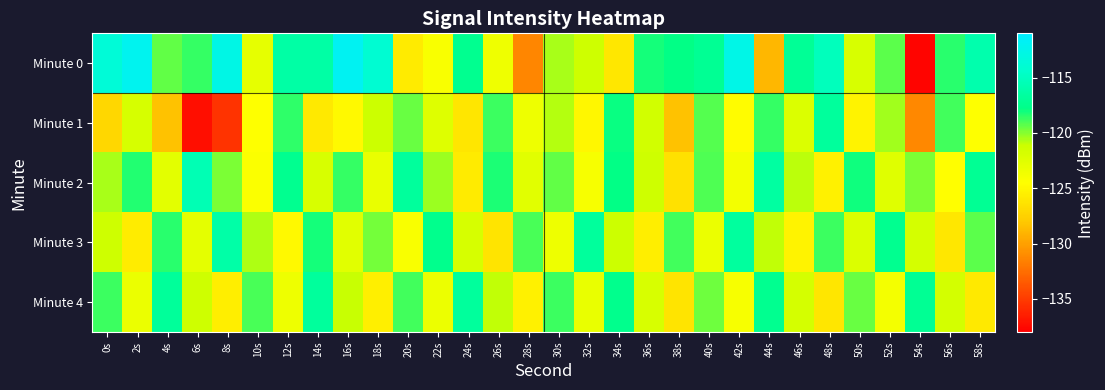

What is the total value across all series at 24s?

-607.8